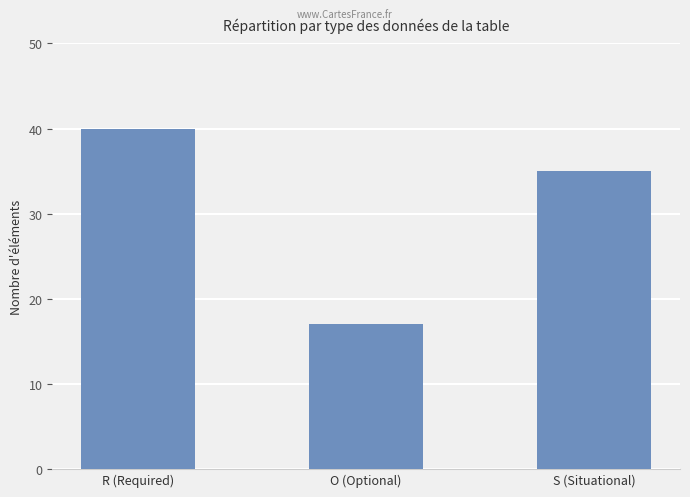

The chart shows a value of 35 at S (Situational). True or false?

True